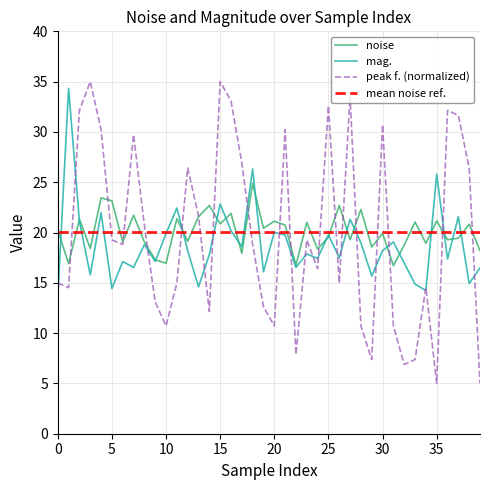

What is the maximum value for noise?

24.9